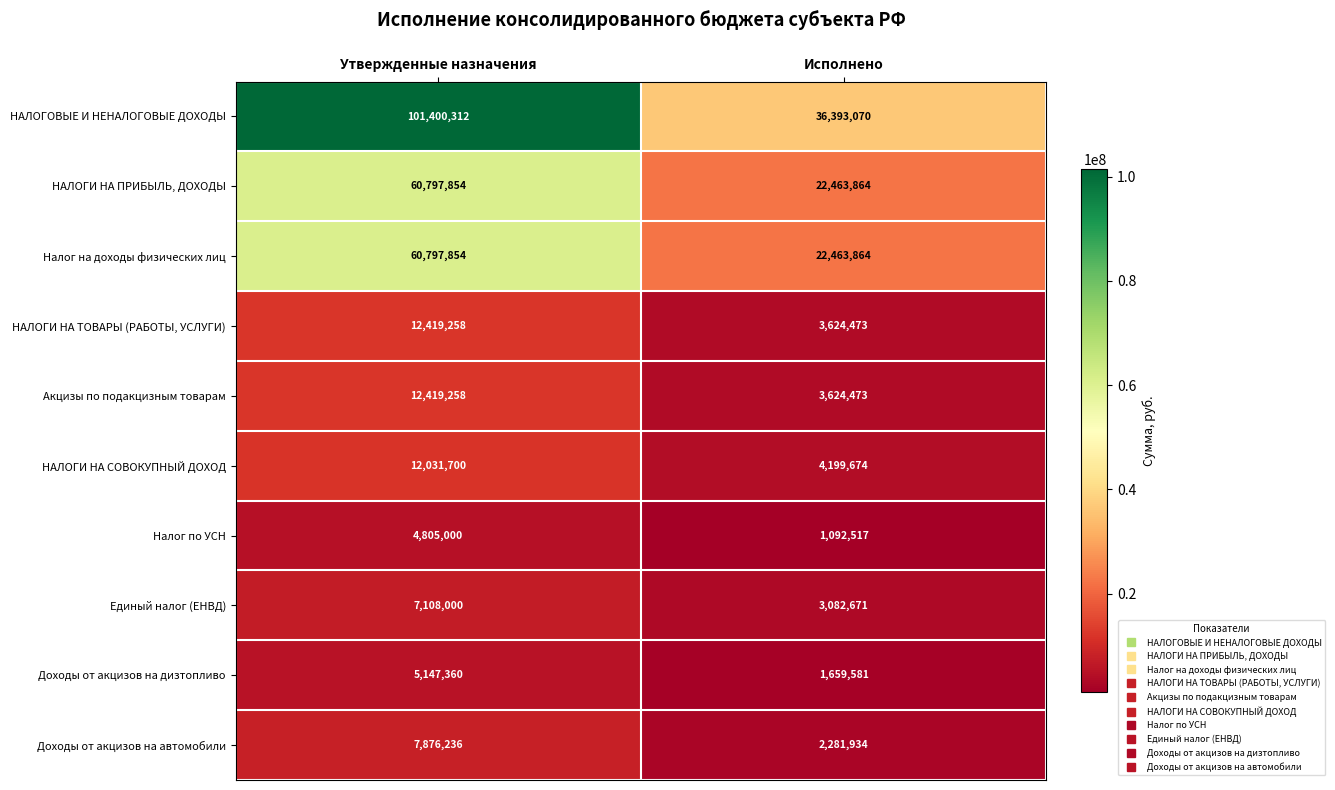

Is it true that Налог на доходы физических лиц equals 60797854 at Утвержденные назначения?

True